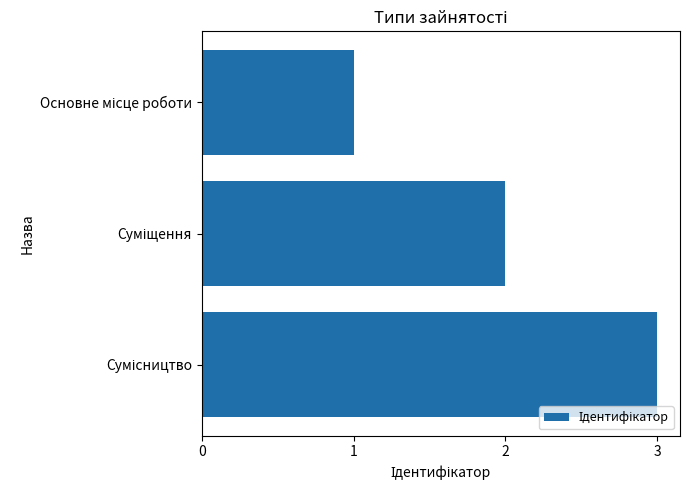

What is the sum of all values?

6